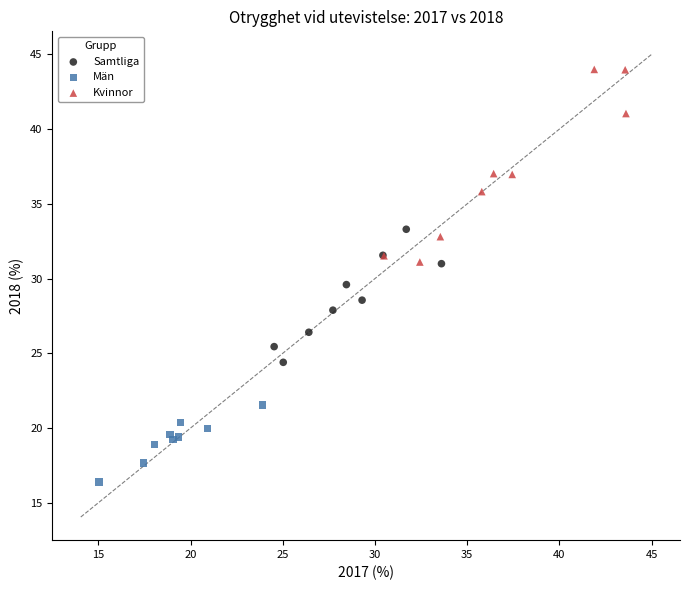

Which series reaches the minimum Y coordinate?

Män